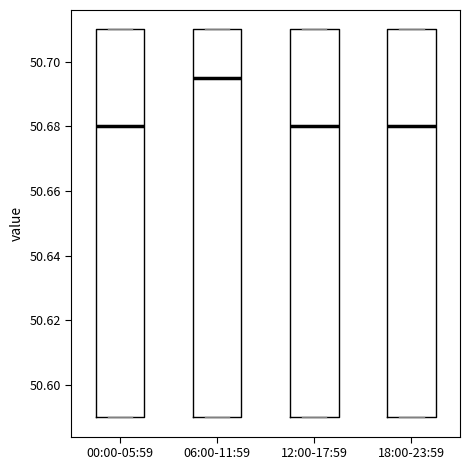

Reading left to right, read every box against the y-axis: the position of its median line, the range the box covers, and the ends of its whiskers. The values are not printed on the chart, so give them approximately, as read against the axis.

00:00-05:59: median 50.680, box 50.590 to 50.710, whiskers 50.590 to 50.710
06:00-11:59: median 50.696, box 50.590 to 50.710, whiskers 50.590 to 50.710
12:00-17:59: median 50.680, box 50.590 to 50.710, whiskers 50.590 to 50.710
18:00-23:59: median 50.680, box 50.590 to 50.710, whiskers 50.590 to 50.710